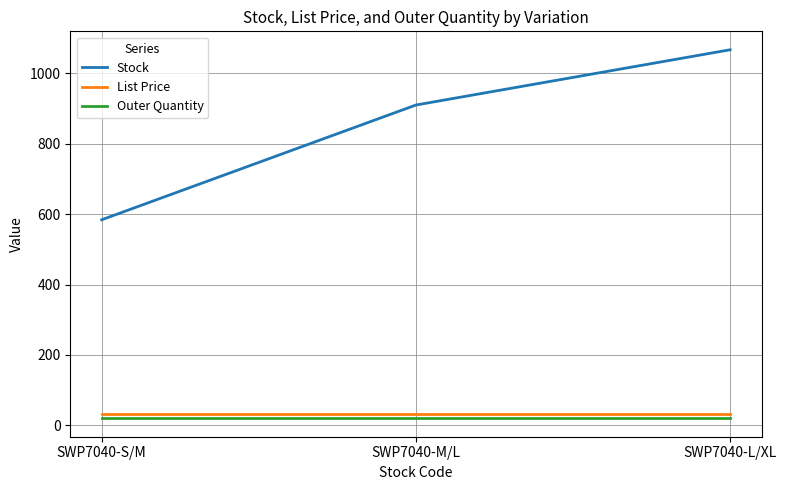

Which series has the largest range (max minus min)?

Stock